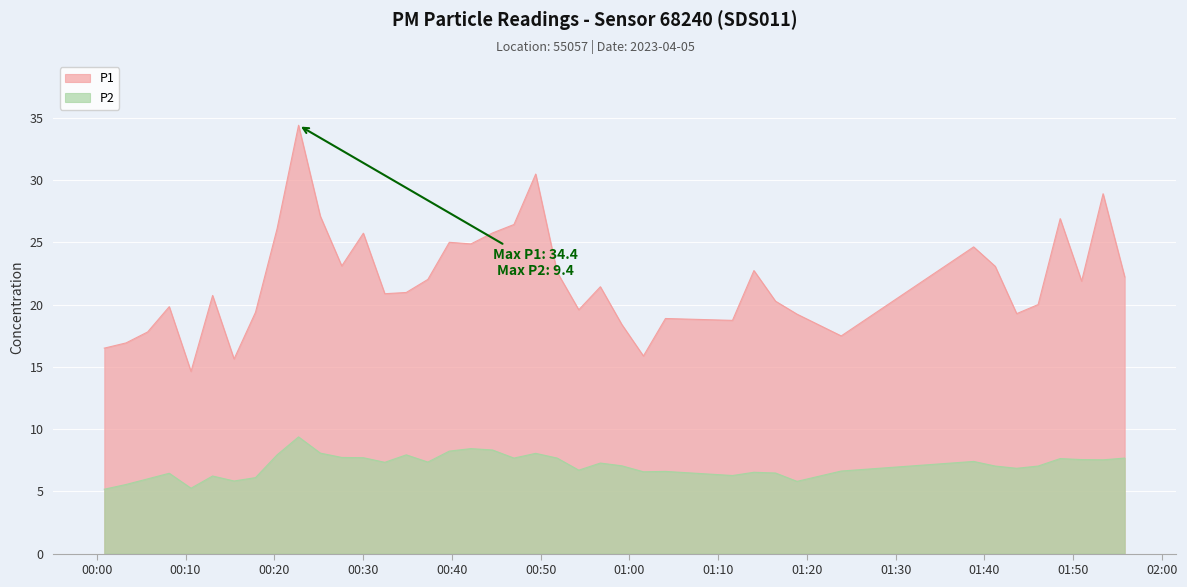

What is the value of the P2 point at the 34th from the left?

7.0